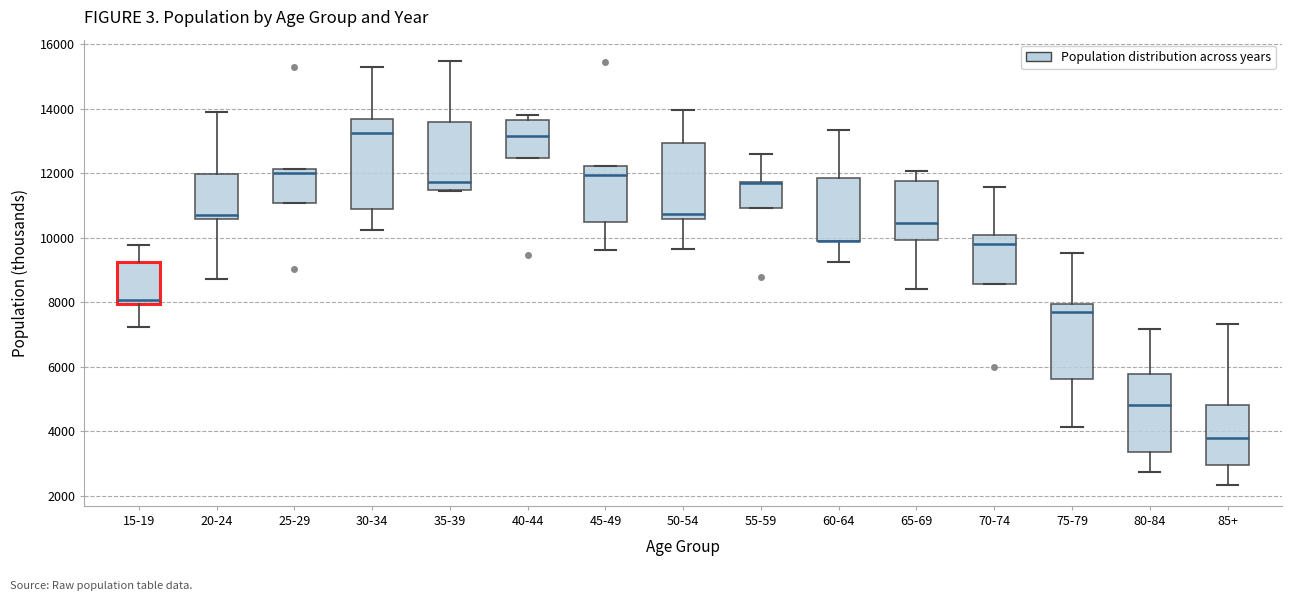

Reading left to right, read every box against the y-axis: the position of its median line, the range the box covers, and the ends of its whiskers. The values are not printed on the chart, so give them approximately, as read against the axis.

15-19: median 8000 (just above the box's lower edge), box 8000 to 9200, whiskers 7200 to 9800
20-24: median 10800, box 10600 to 12000, whiskers 8800 to 13800
25-29: median 12000, box 11000 to 12200, whiskers 11000 to 12200
30-34: median 13200, box 10800 to 13600, whiskers 10200 to 15200
35-39: median 11800, box 11400 to 13600, whiskers 11400 to 15400
40-44: median 13200, box 12400 to 13600, whiskers 12400 to 13800
45-49: median 12000, box 10400 to 12200, whiskers 9600 to 12200
50-54: median 10800, box 10600 to 13000, whiskers 9600 to 14000
55-59: median 11600 (drawn on the box's upper edge), box 11000 to 11800, whiskers 11000 to 12600
60-64: median 10000 (drawn on the box's lower edge), box 9800 to 11800, whiskers 9200 to 13400
65-69: median 10400, box 10000 to 11800, whiskers 8400 to 12000
70-74: median 9800, box 8600 to 10000, whiskers 8600 to 11600
75-79: median 7600, box 5600 to 8000, whiskers 4200 to 9600
80-84: median 4800, box 3400 to 5800, whiskers 2800 to 7200
85+: median 3800, box 3000 to 4800, whiskers 2400 to 7400